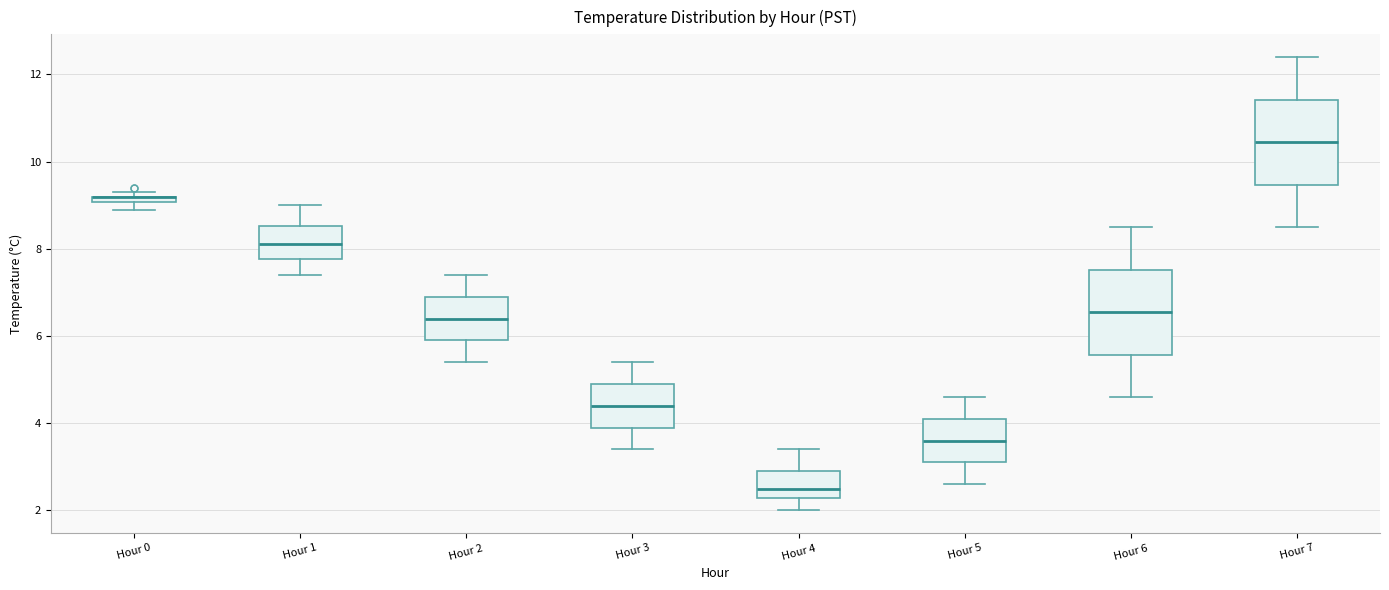

Where is the upper edge of the box for Hour 4 on the y-axis? The values are not printed on the chart, so give them approximately, as read against the axis.

3.0